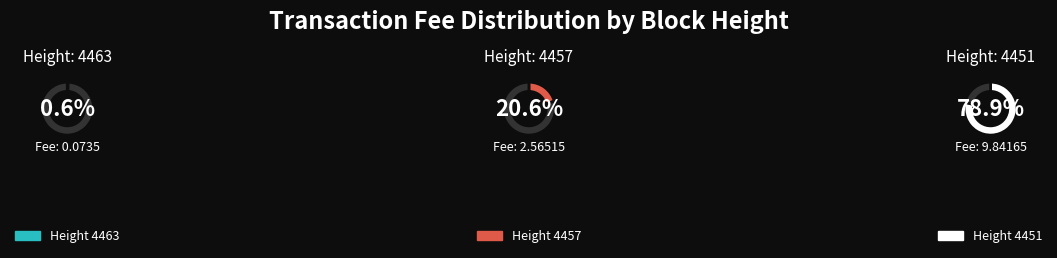

What percentage do 4457 and 4463 together represent?

21.1%